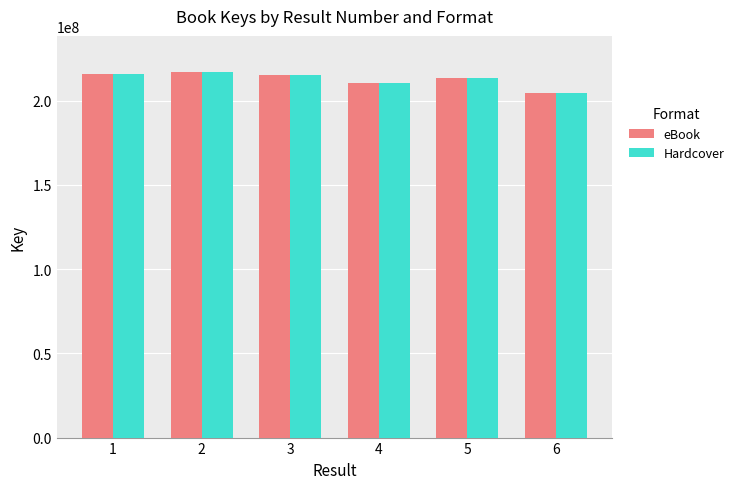

Is the value of eBook at 4 greater than the value of Hardcover at 6?

Yes